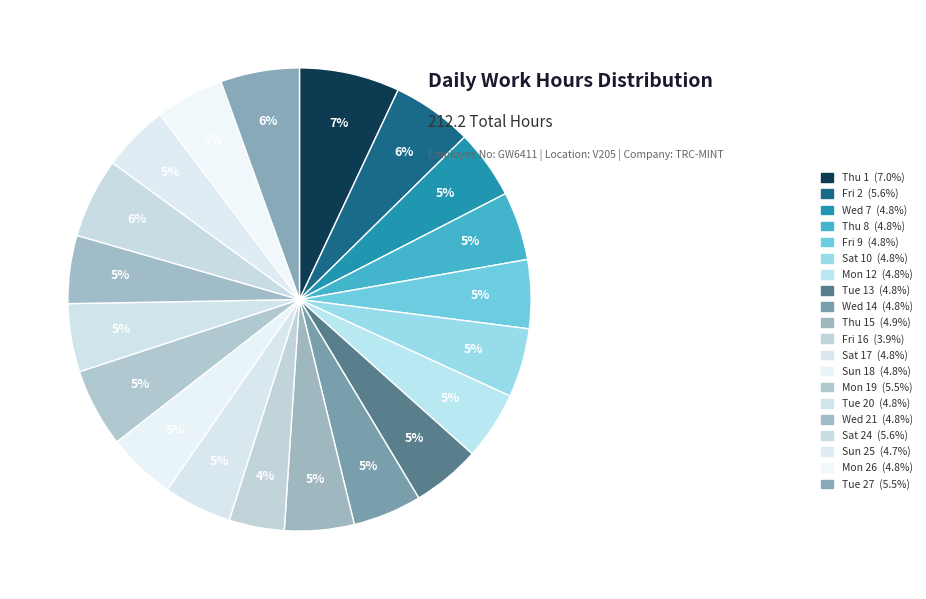

Count the number of slices in the pie.

20